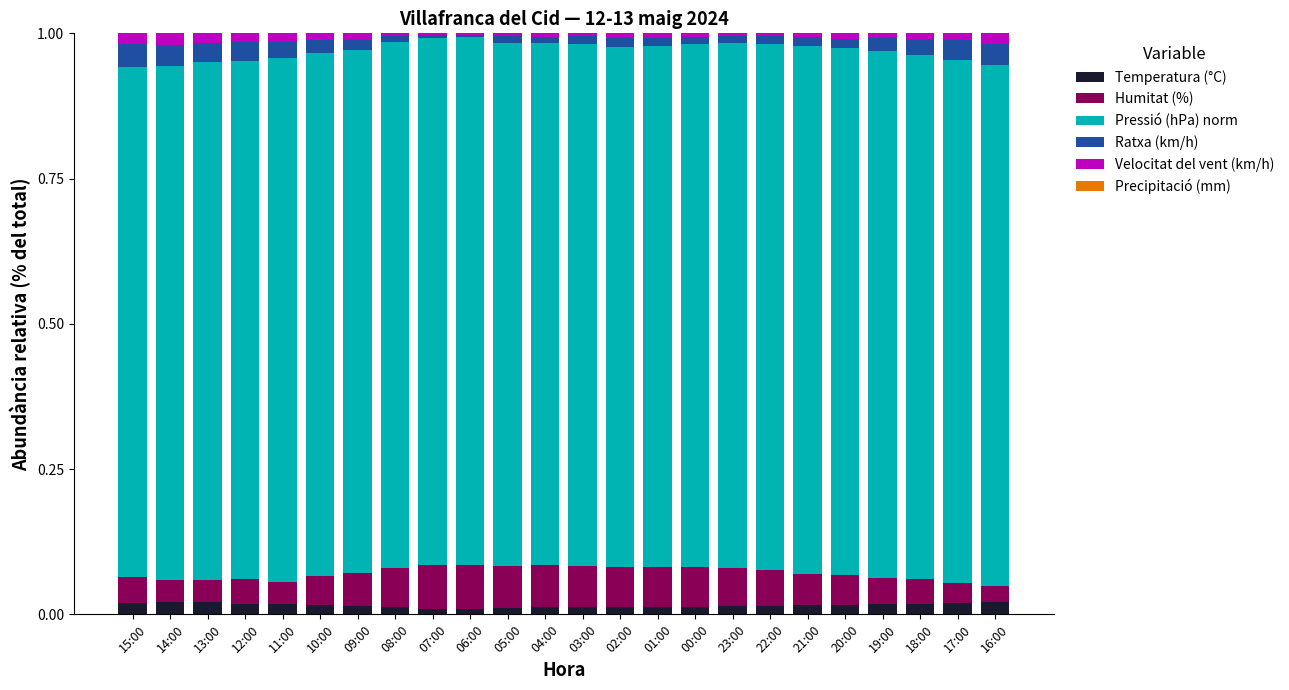

Which series has the largest total across all categories?

Pressió (hPa) norm